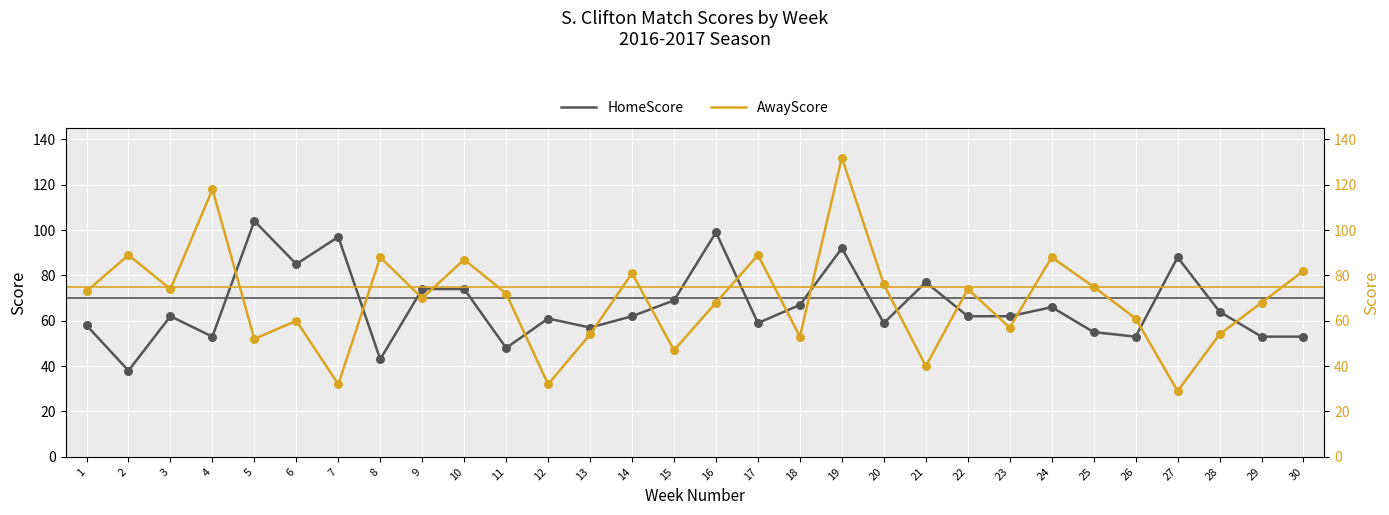

Which series contains the highest Y value?

AwayScore